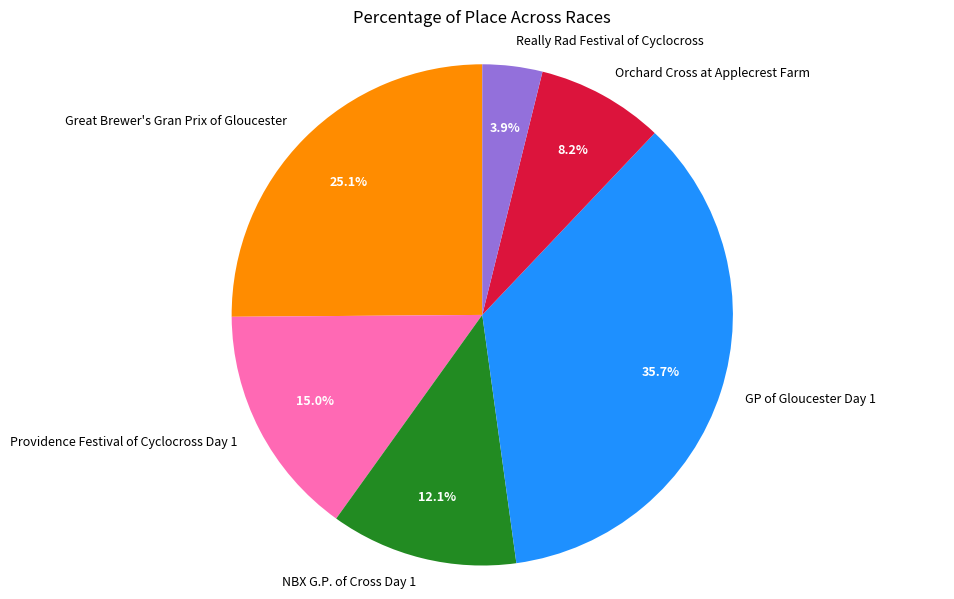

Does any single category account for the majority?

No